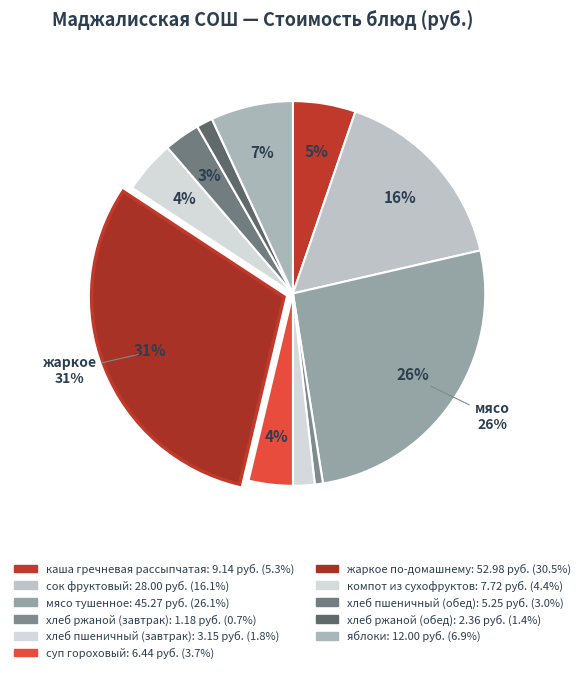

How many slices are in this pie chart?

11